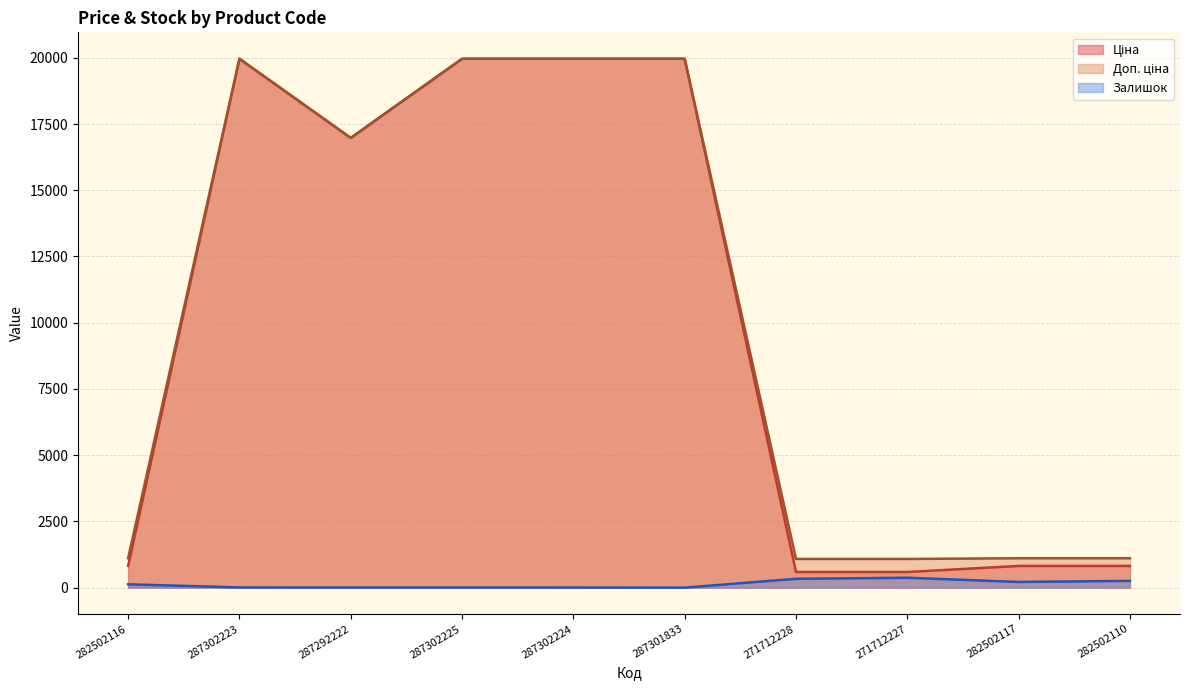

How many lines are shown in the chart?

3